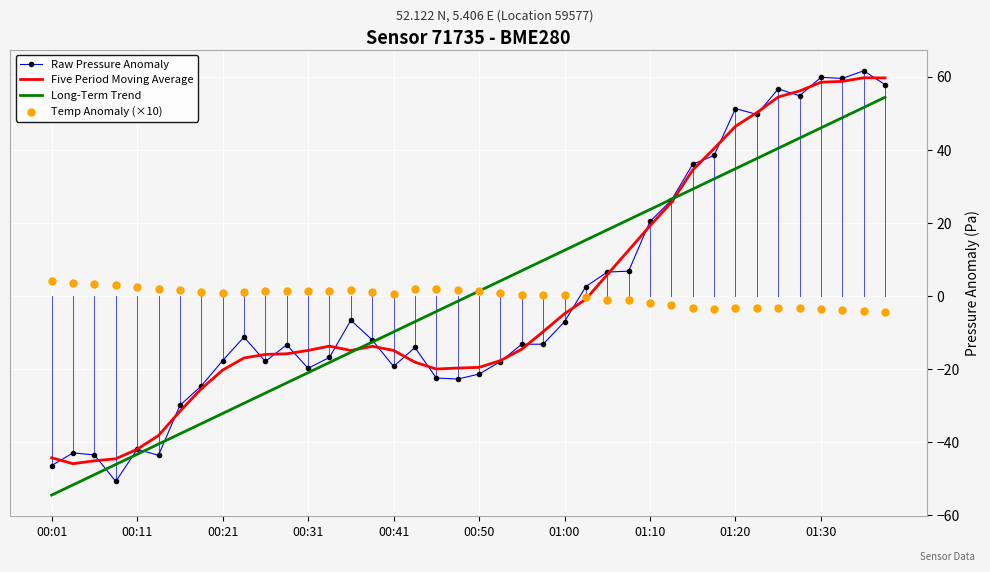

What are all the series names shown in the legend?

Raw Pressure Anomaly, Five Period Moving Average, Long-Term Trend, Temp Anomaly (×10)